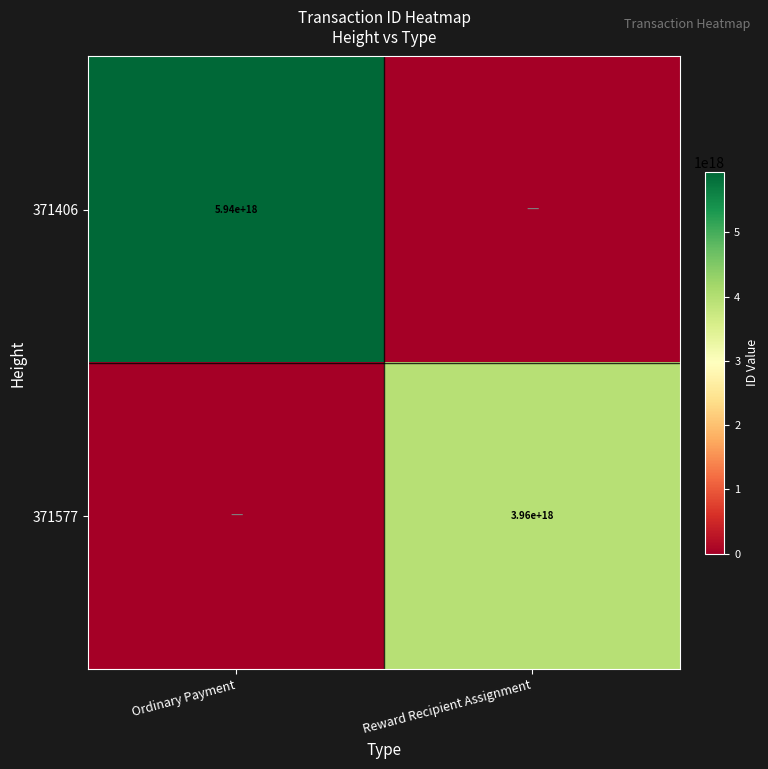

Is the value of 371406 at Ordinary Payment greater than the value of 371577 at Reward Recipient Assignment?

Yes